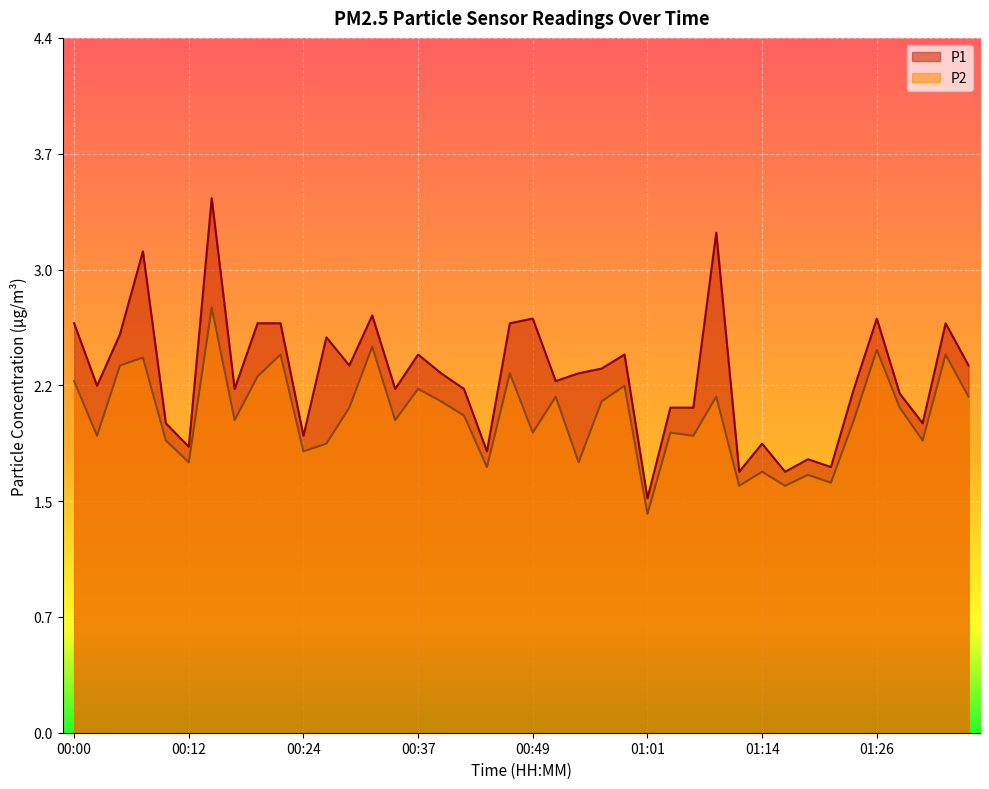

What are all the series names shown in the legend?

P1, P2